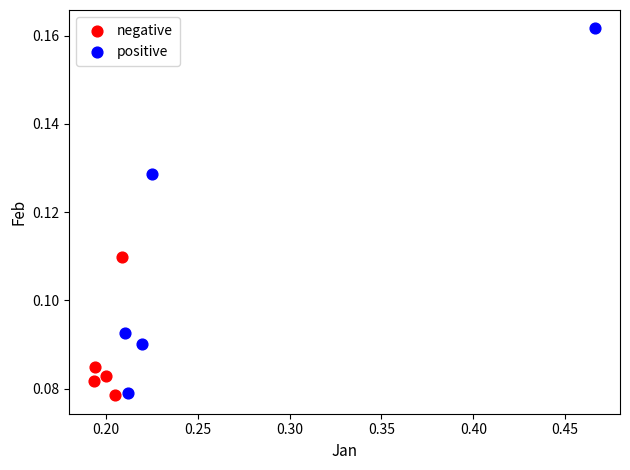

Which series reaches the maximum Y coordinate?

positive